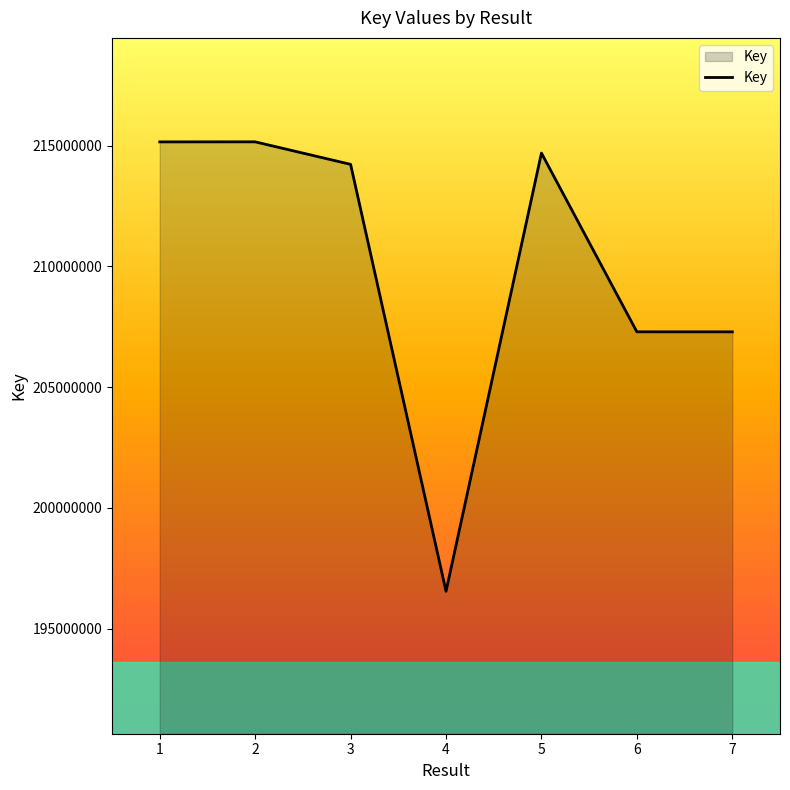

Which has a higher value, 7 or 2?

2